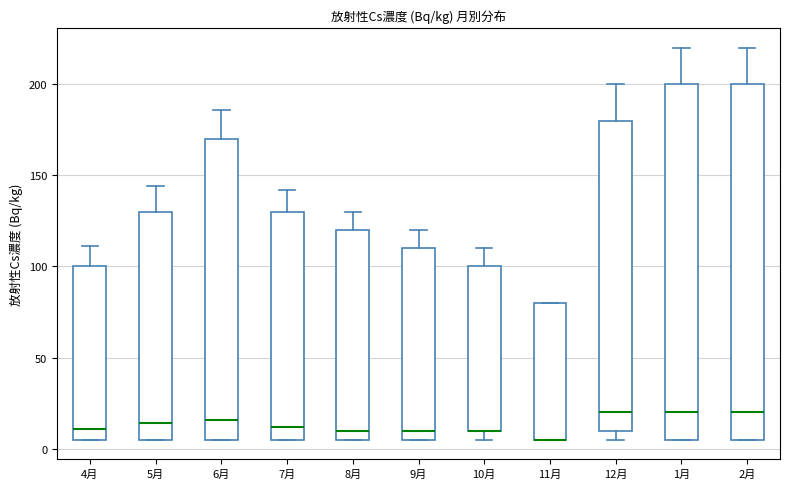

Reading left to right, read every box against the y-axis: the position of its median line, the range the box covers, and the ends of its whiskers. The values are not printed on the chart, so give them approximately, as read against the axis.

4月: median 10, box 5 to 100, whiskers 5 to 110
5月: median 15, box 5 to 130, whiskers 5 to 145
6月: median 15, box 5 to 170, whiskers 5 to 185
7月: median 10, box 5 to 130, whiskers 5 to 140
8月: median 10, box 5 to 120, whiskers 5 to 130
9月: median 10, box 5 to 110, whiskers 5 to 120
10月: median 10 (drawn on the box's lower edge), box 10 to 100, whiskers 5 to 110
11月: median 5 (drawn on the box's lower edge), box 5 to 80, whiskers 5 to 80
12月: median 20, box 10 to 180, whiskers 5 to 200
1月: median 20, box 5 to 200, whiskers 5 to 220
2月: median 20, box 5 to 200, whiskers 5 to 220